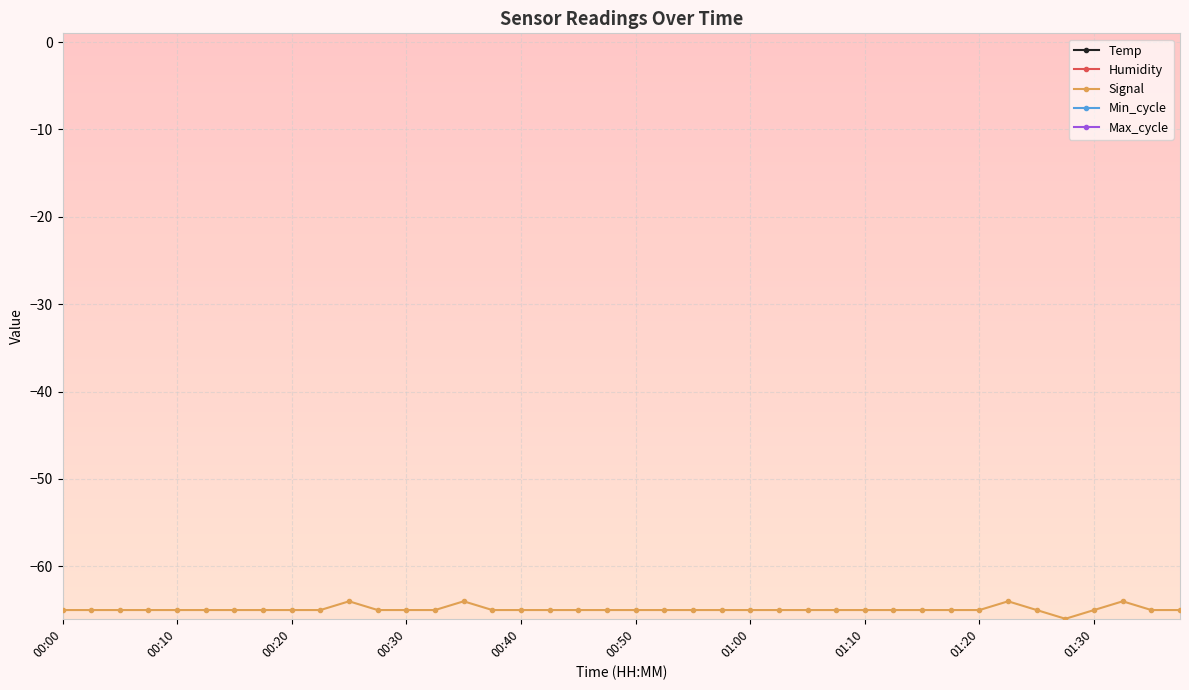

Where is Signal nearest to the value -65?

00:00